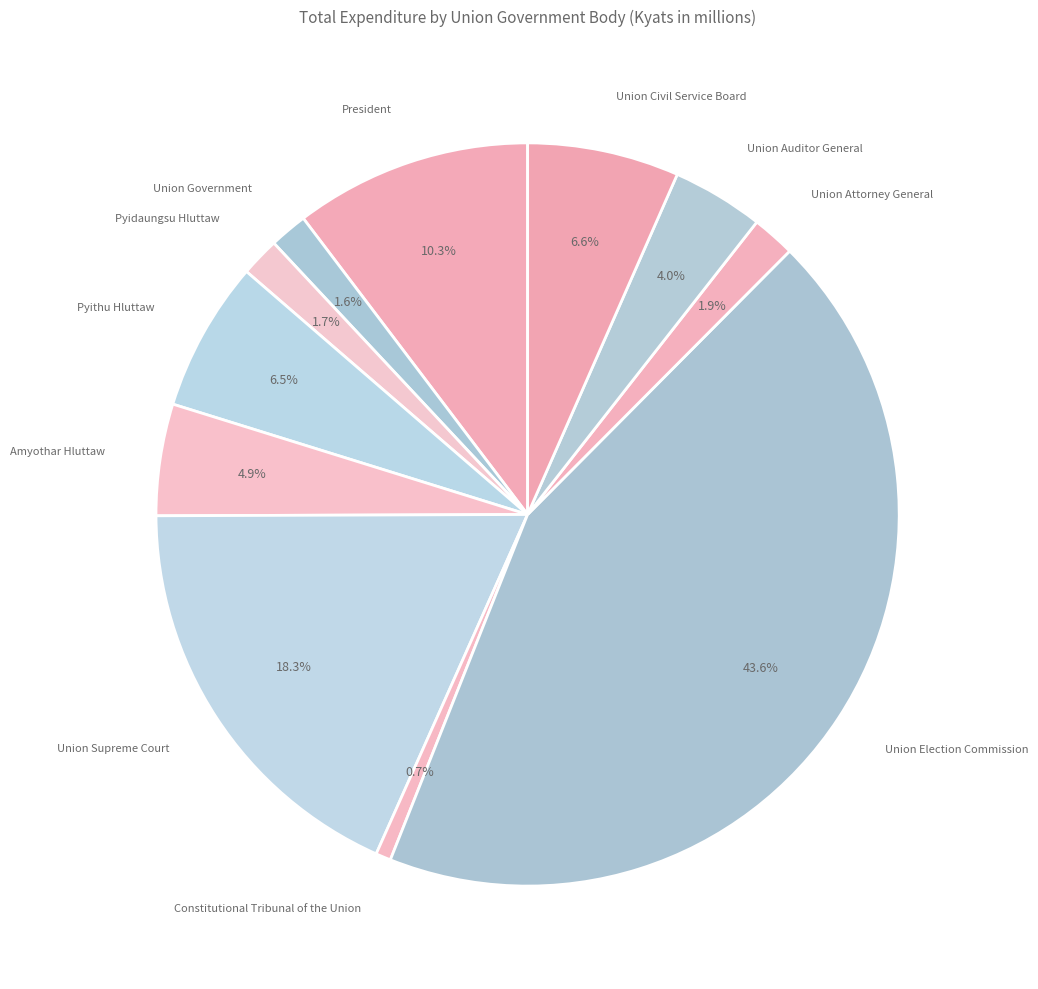

Is there a majority slice in this chart?

No